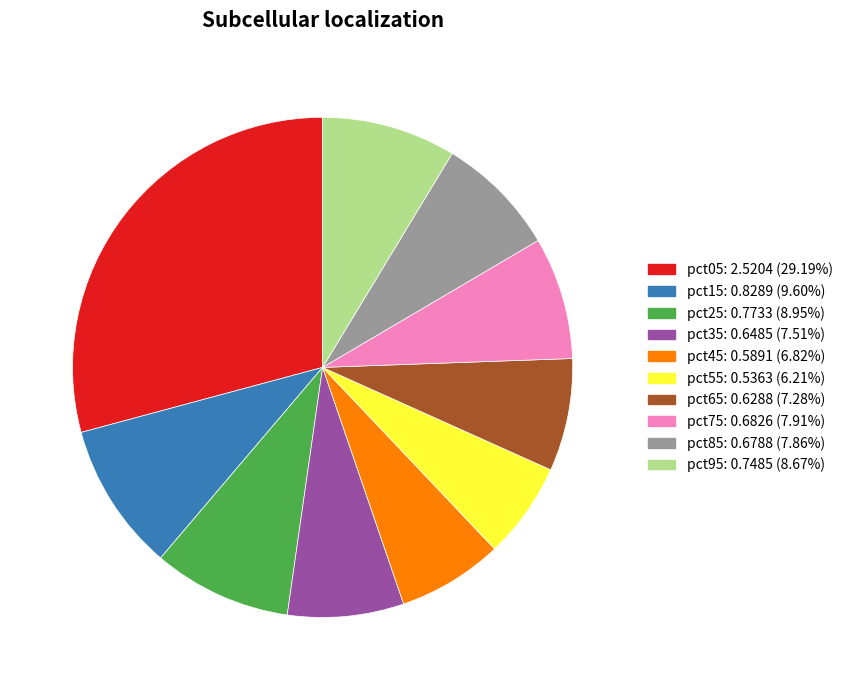

How many slices are in this pie chart?

10